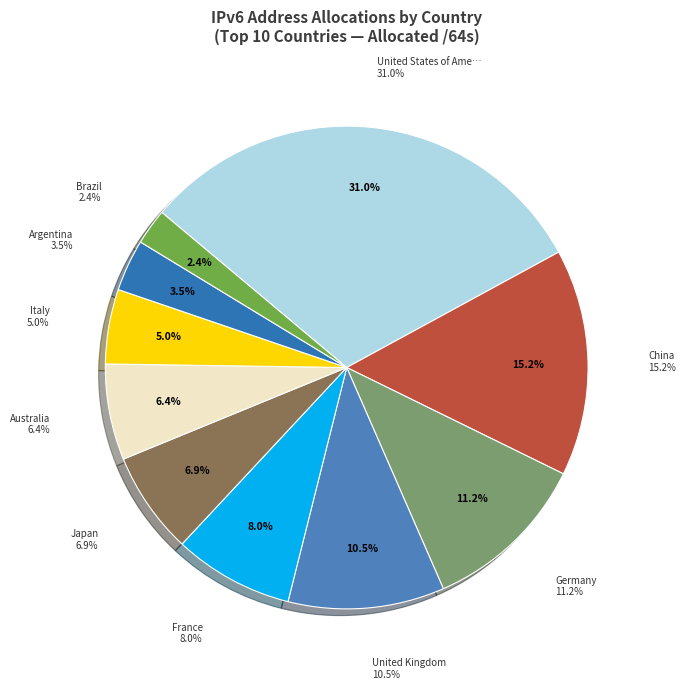

Does United Kingdom represent more than half of the total?

No